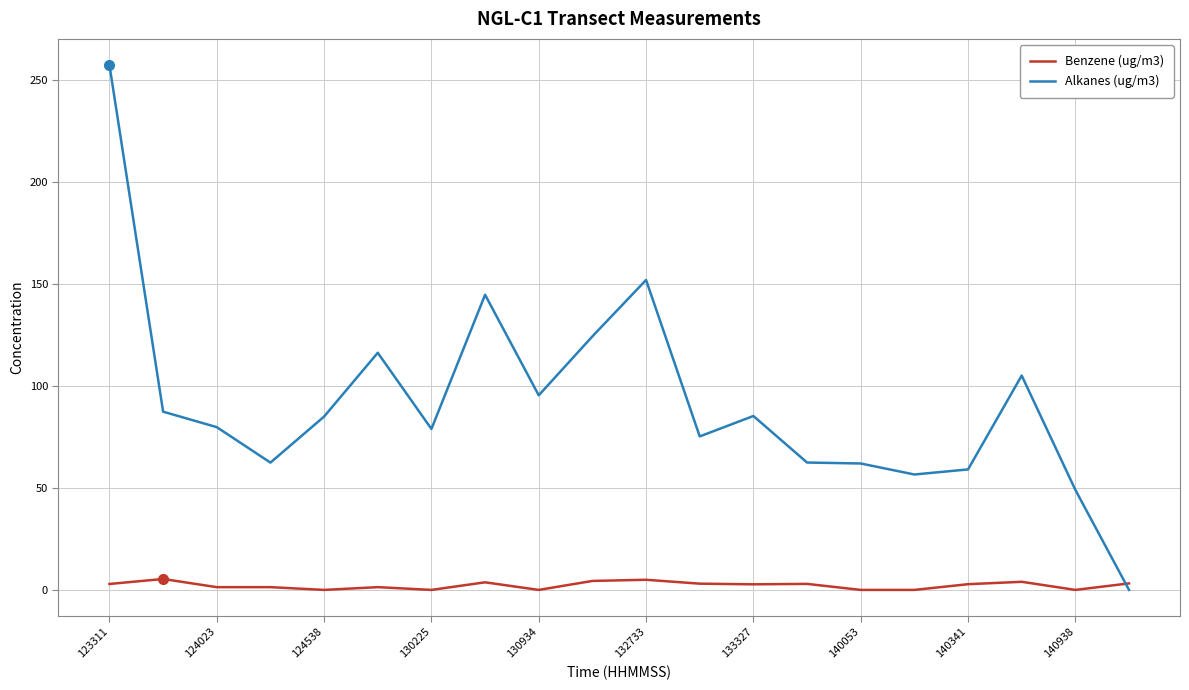

Which series ends up on top after the final intersection of Alkanes (ug/m3) and Benzene (ug/m3)?

Benzene (ug/m3)